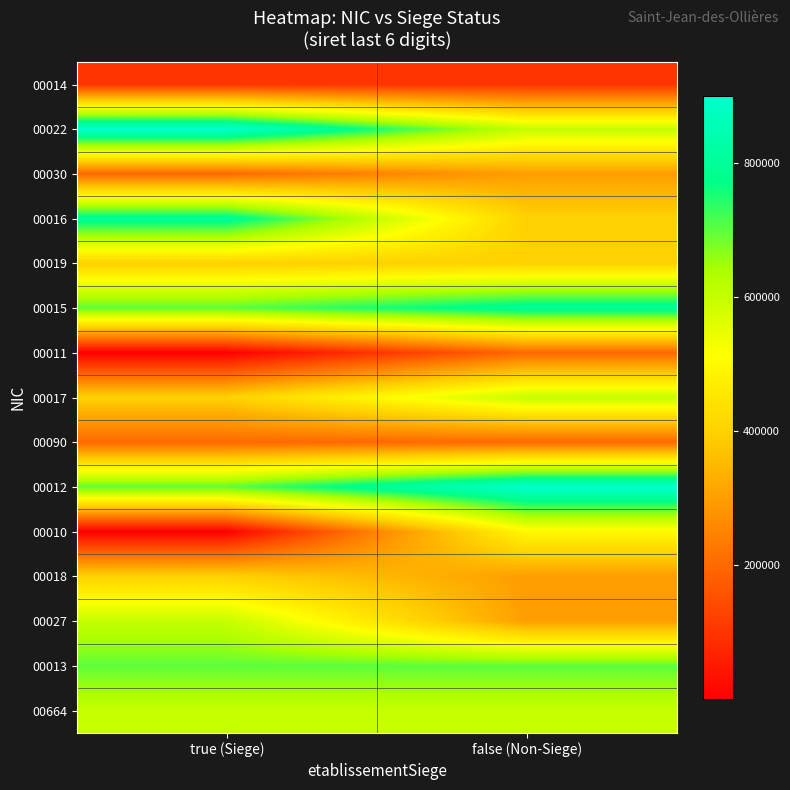

Reading left to right, extract all data points from this chart.

00014: true (Siege)=100014	false (Non-Siege)=100022
00022: true (Siege)=900016	false (Non-Siege)=600026
00030: true (Siege)=200012	false (Non-Siege)=300253
00016: true (Siege)=800014	false (Non-Siege)=400029
00019: true (Siege)=400018	false (Non-Siege)=400037
00015: true (Siege)=700012	false (Non-Siege)=800024
00011: true (Siege)=11	false (Non-Siege)=200036
00017: true (Siege)=400017	false (Non-Siege)=600664
00090: true (Siege)=200090	false (Non-Siege)=200090
00012: true (Siege)=700012	false (Non-Siege)=900016
00010: true (Siege)=10	false (Non-Siege)=500060
00018: true (Siege)=400018	false (Non-Siege)=300022
00027: true (Siege)=600027	false (Non-Siege)=300041
00013: true (Siege)=700013	false (Non-Siege)=700021
00664: true (Siege)=600664	false (Non-Siege)=600671